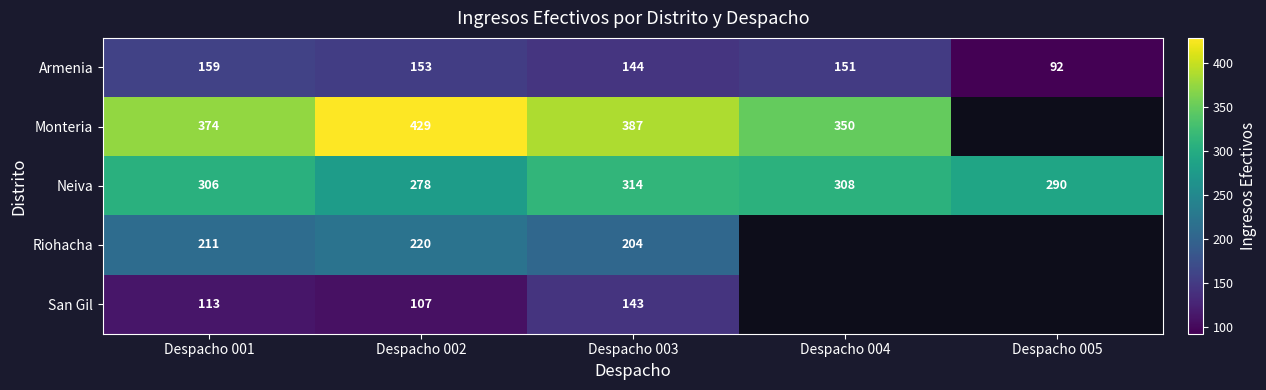

List the labels in order of Neiva value, largest first.

Despacho 003, Despacho 004, Despacho 001, Despacho 005, Despacho 002